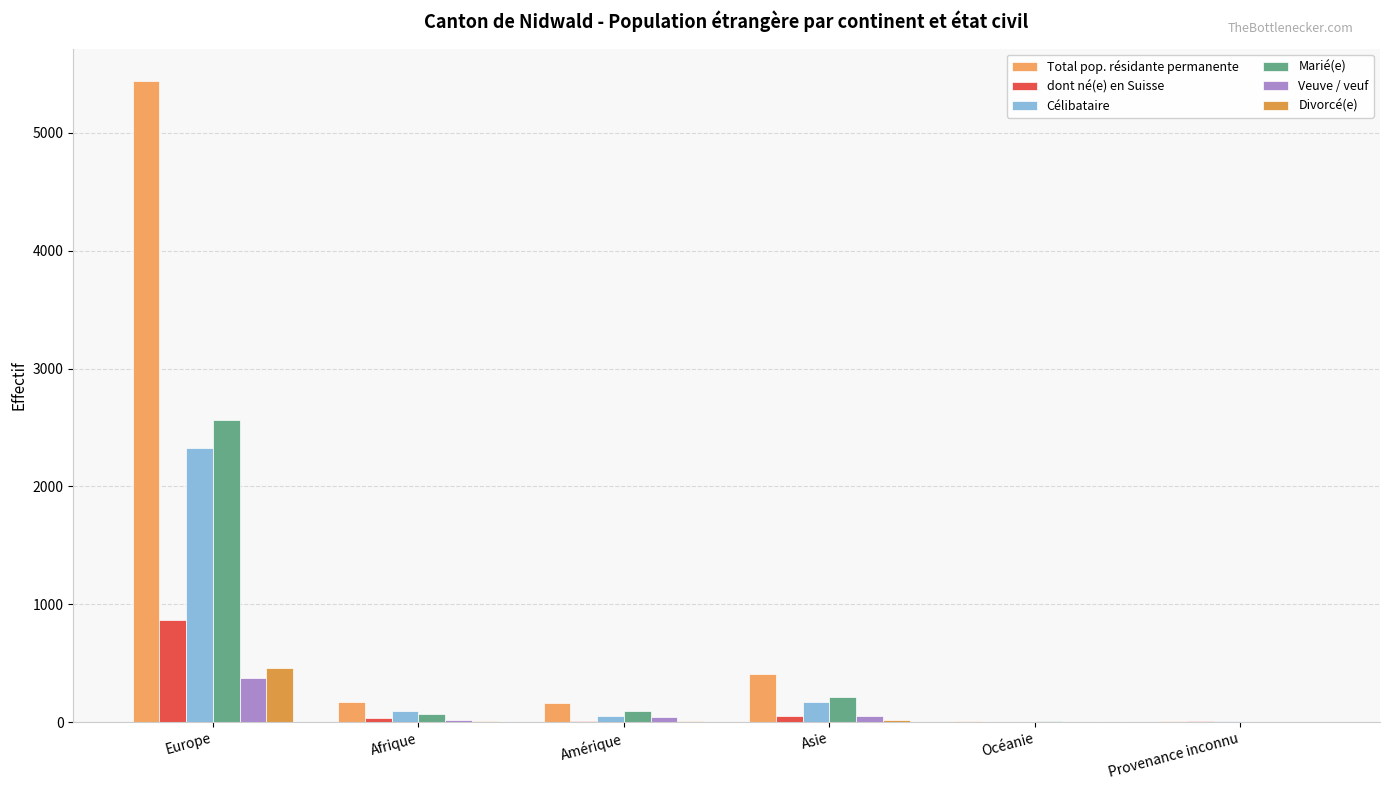

Does the chart contain stacked bars?

No